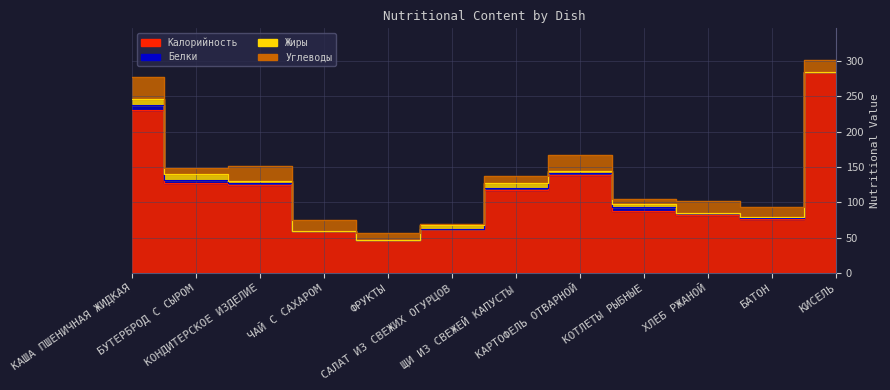

How many data points in Углеводы are above 15?

5